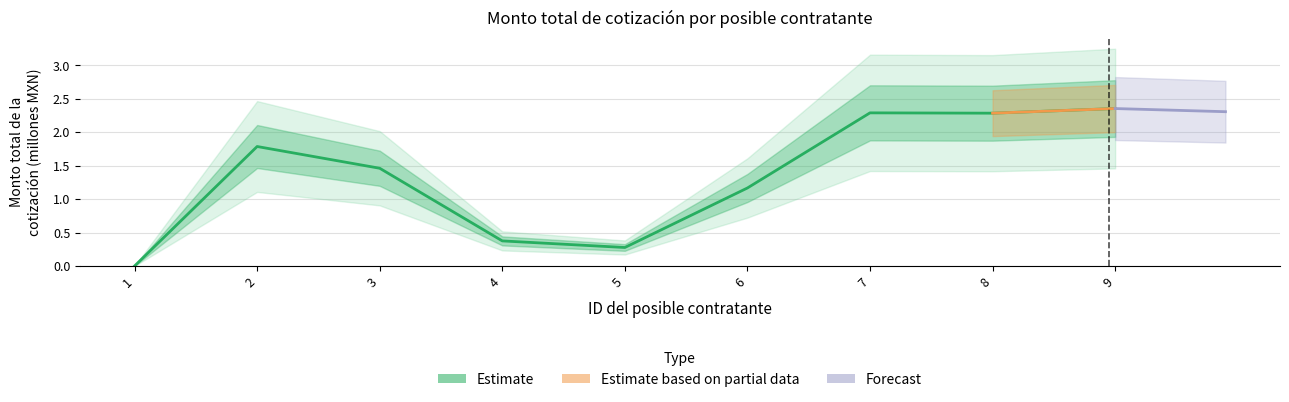

The chart shows a value of 1.8 at 2. True or false?

True